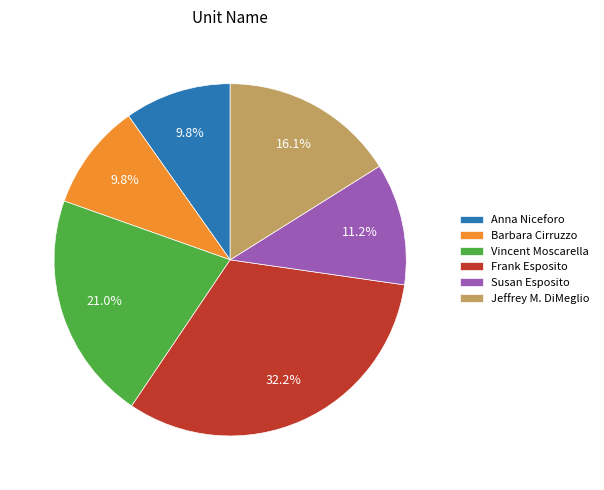

Which category has the biggest portion of the pie?

Frank Esposito